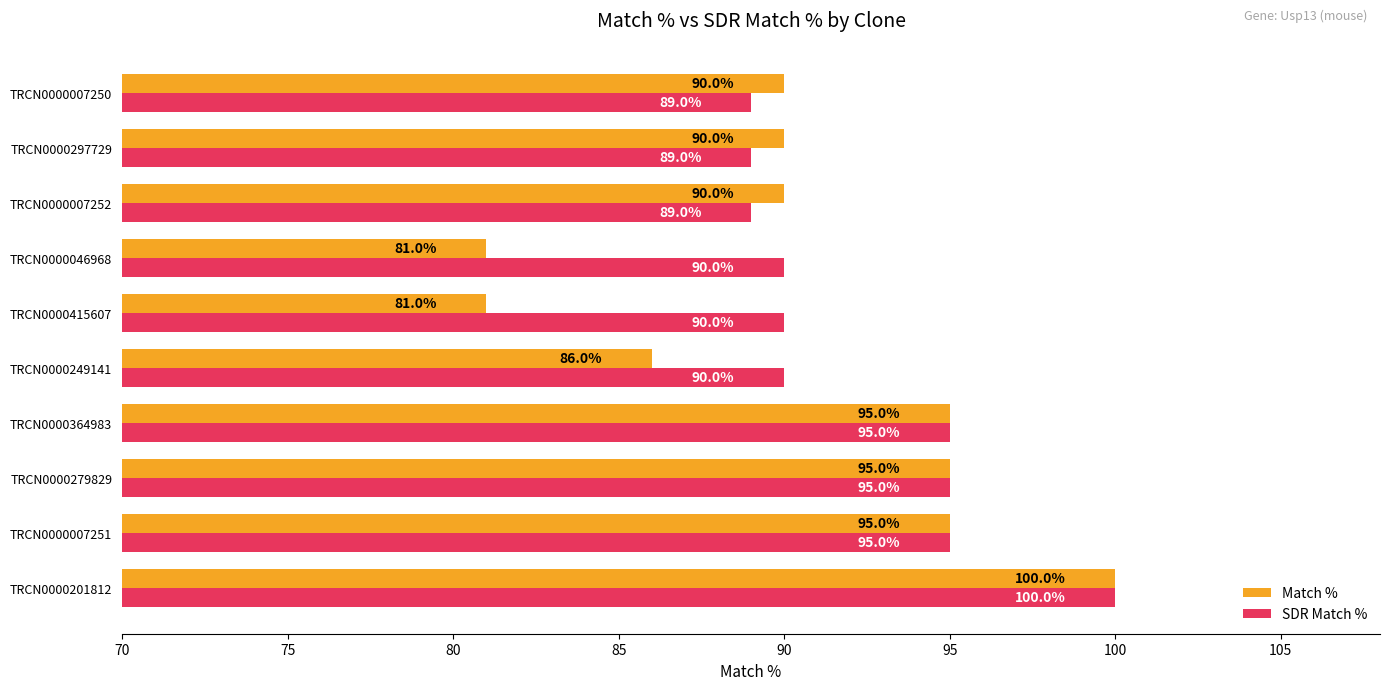

What is the difference between the maximum and second lowest values in the SDR Match % series?

11